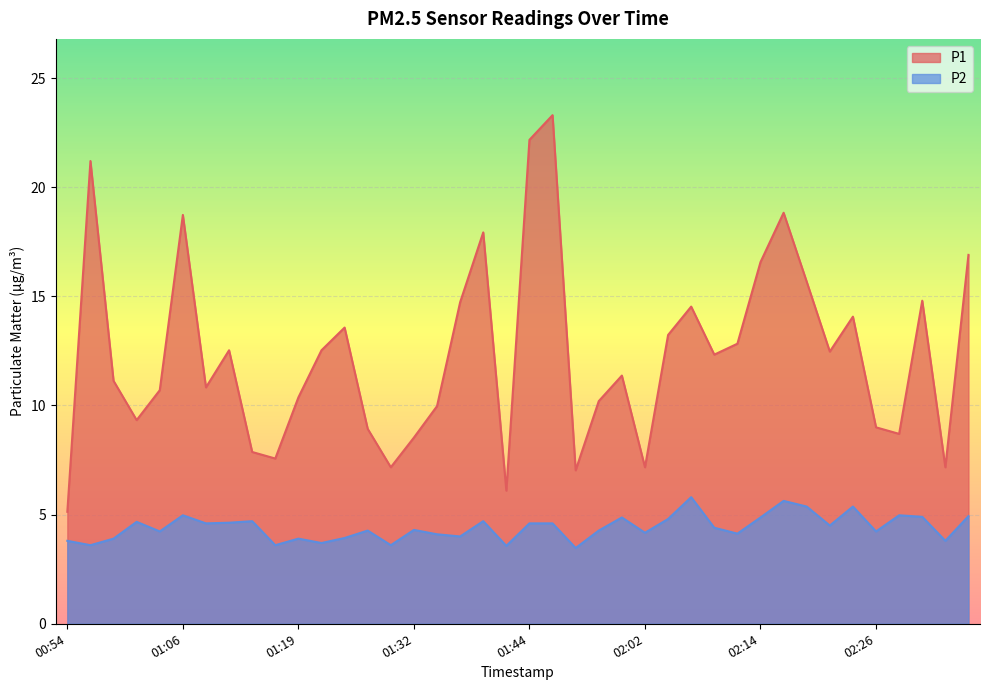

Reading right to left, transcribe all the data shown in this chart.

P1: 16.9	7.2	14.8	8.7	9.0	14.1	12.5	15.7	18.8	16.6	12.8	12.3	14.5	13.2	7.2	11.4	10.2	7.0	23.3	22.2	6.1	17.9	14.7	10.0	8.5	7.2	8.9	13.6	12.5	10.4	7.6	7.9	12.5	10.8	18.7	10.7	9.3	11.1	21.2	5.1
P2: 4.9	3.8	4.9	5.0	4.2	5.4	4.5	5.4	5.6	4.9	4.1	4.4	5.8	4.8	4.2	4.9	4.3	3.5	4.6	4.6	3.6	4.7	4.0	4.1	4.3	3.6	4.3	3.9	3.7	3.9	3.6	4.7	4.6	4.6	5.0	4.2	4.7	3.9	3.6	3.8